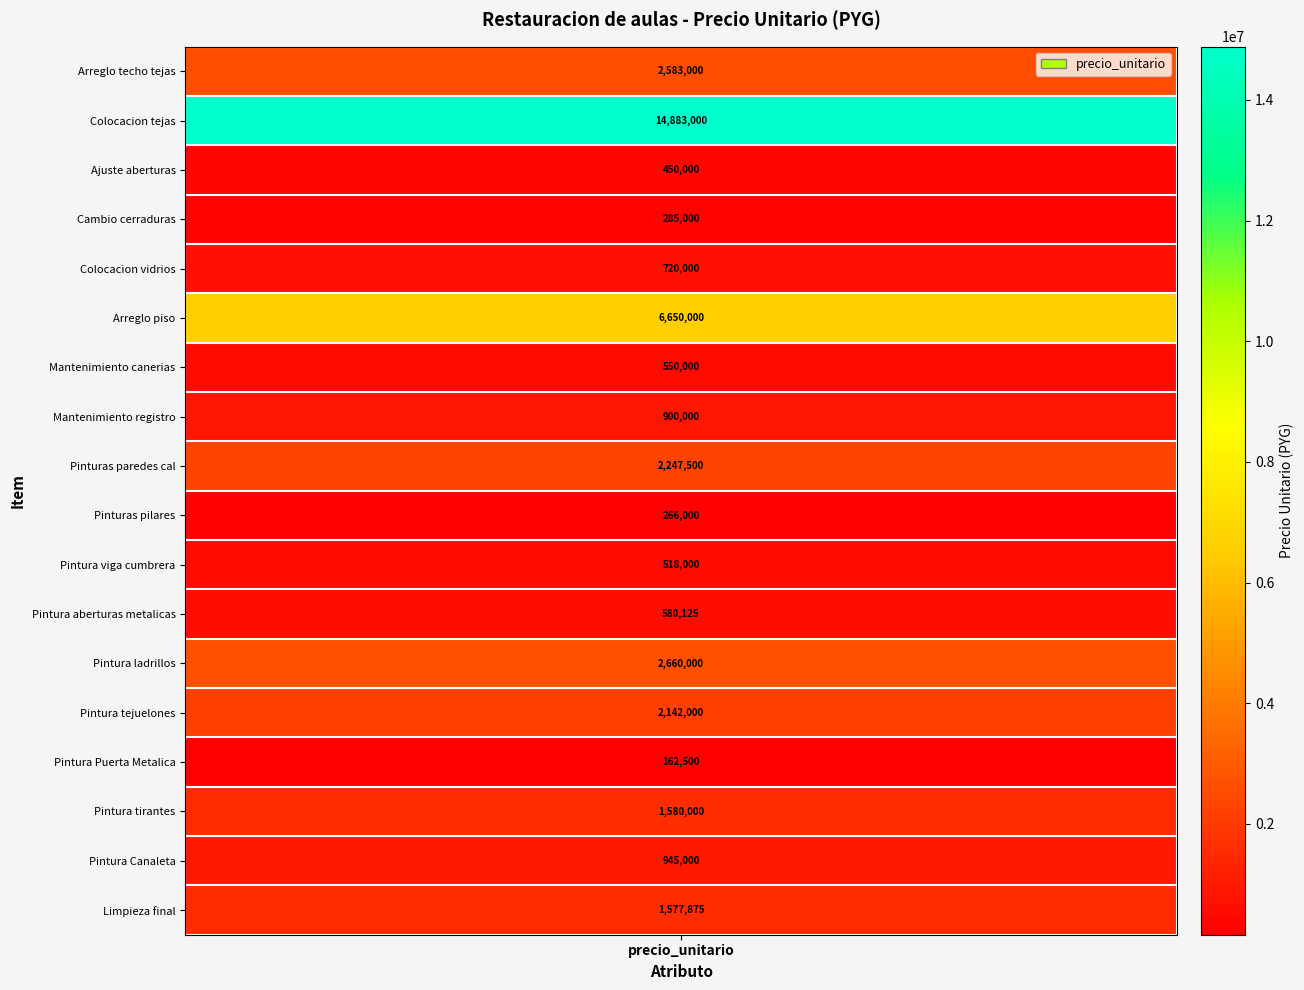

Reading left to right, what are all the values shown in this chart?

1=2583000	2=14883000	3=450000	4=285000	5=720000	6=6650000	7=550000	8=900000	9=2247500	10=266000	11=518000	12=580125	13=2660000	14=2142000	15=162500	16=1580000	17=945000	18=1577875